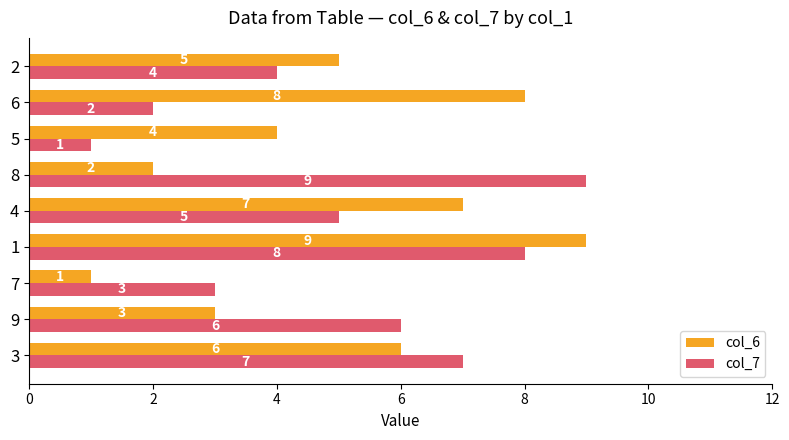

What is the total value across all series at 2?

9